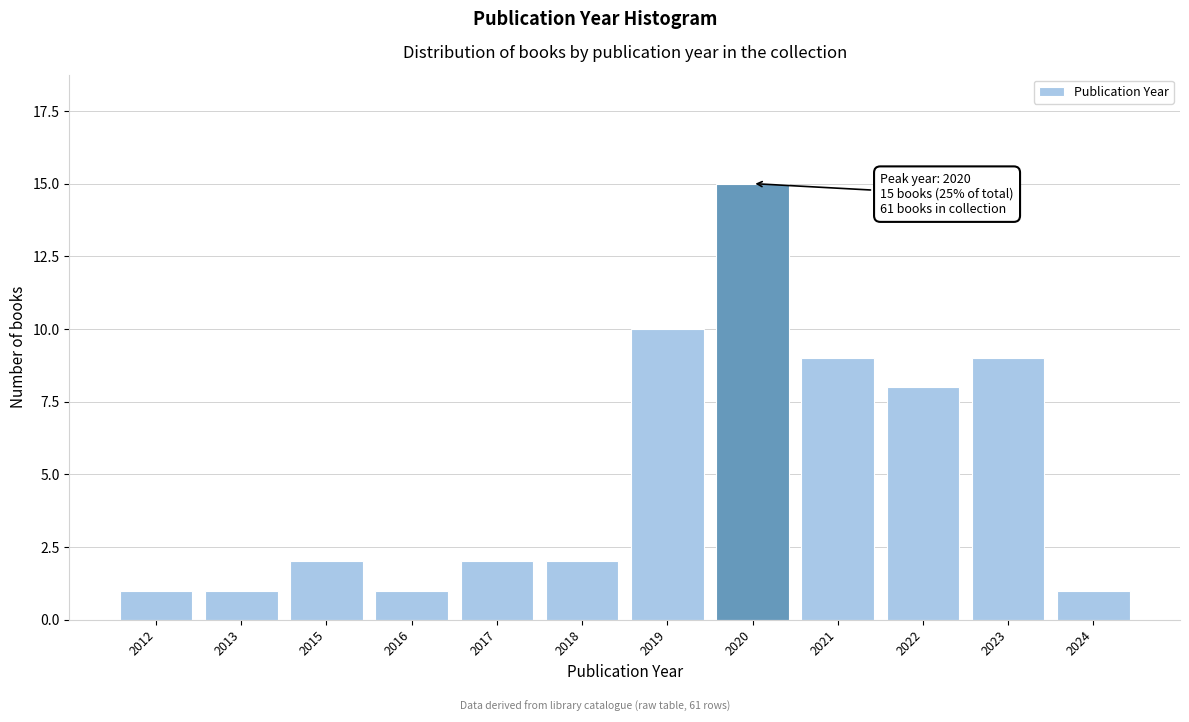

Reading left to right, list all the values displayed in this chart.

1	1	2	1	2	2	10	15	9	8	9	1